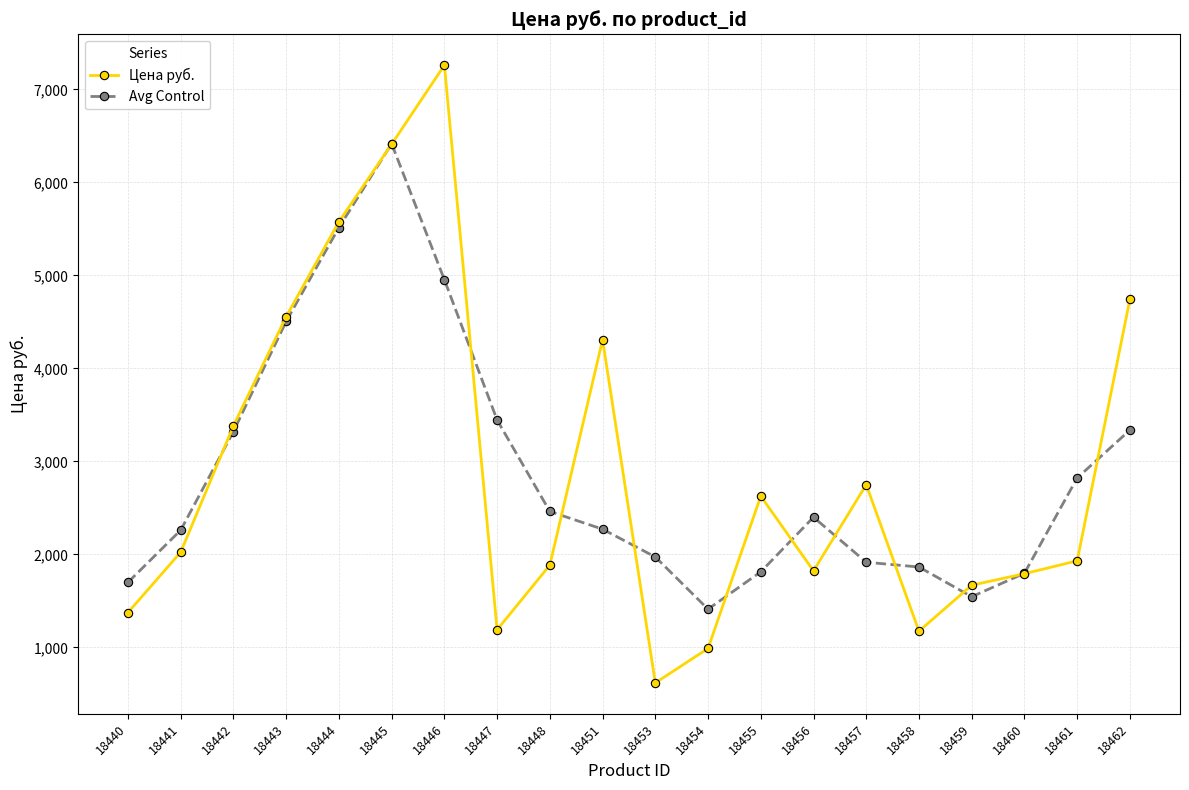

What is the sum of all Цена руб. values?

58091.8